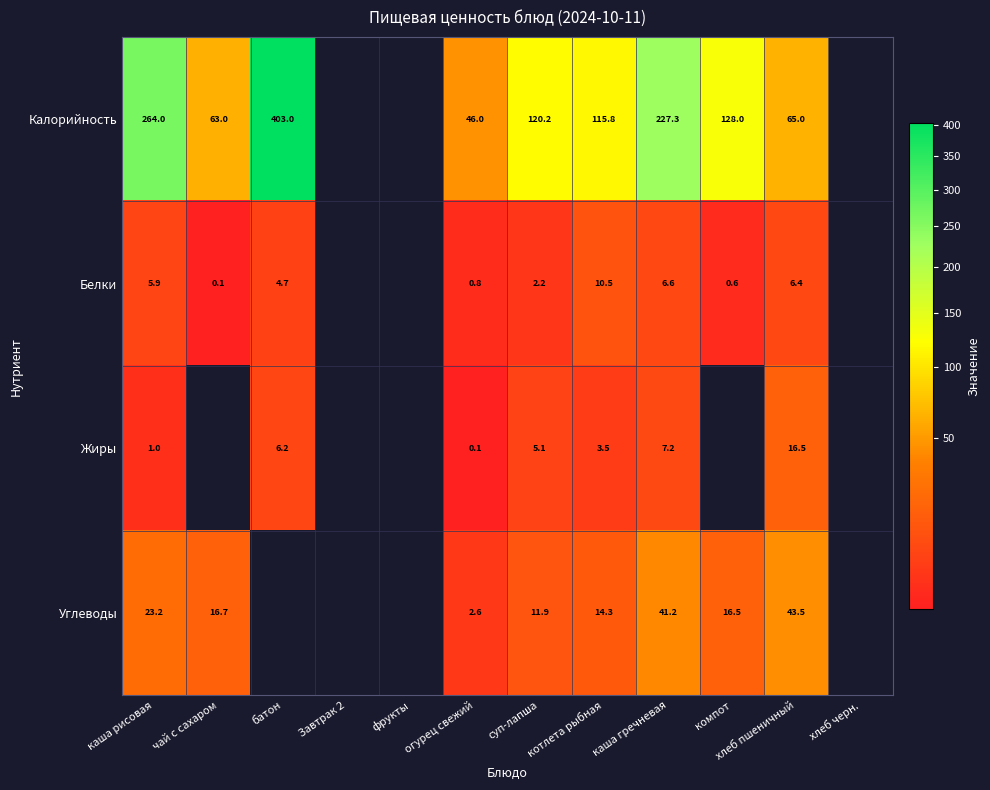

What is the sum of the Белки values at чай с сахаром and каша гречневая?

6.7